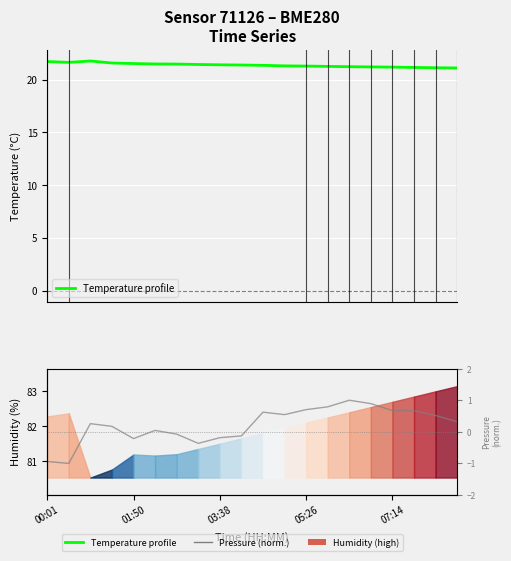

Is it true that Temperature profile equals 21.7 at 00:01?

True